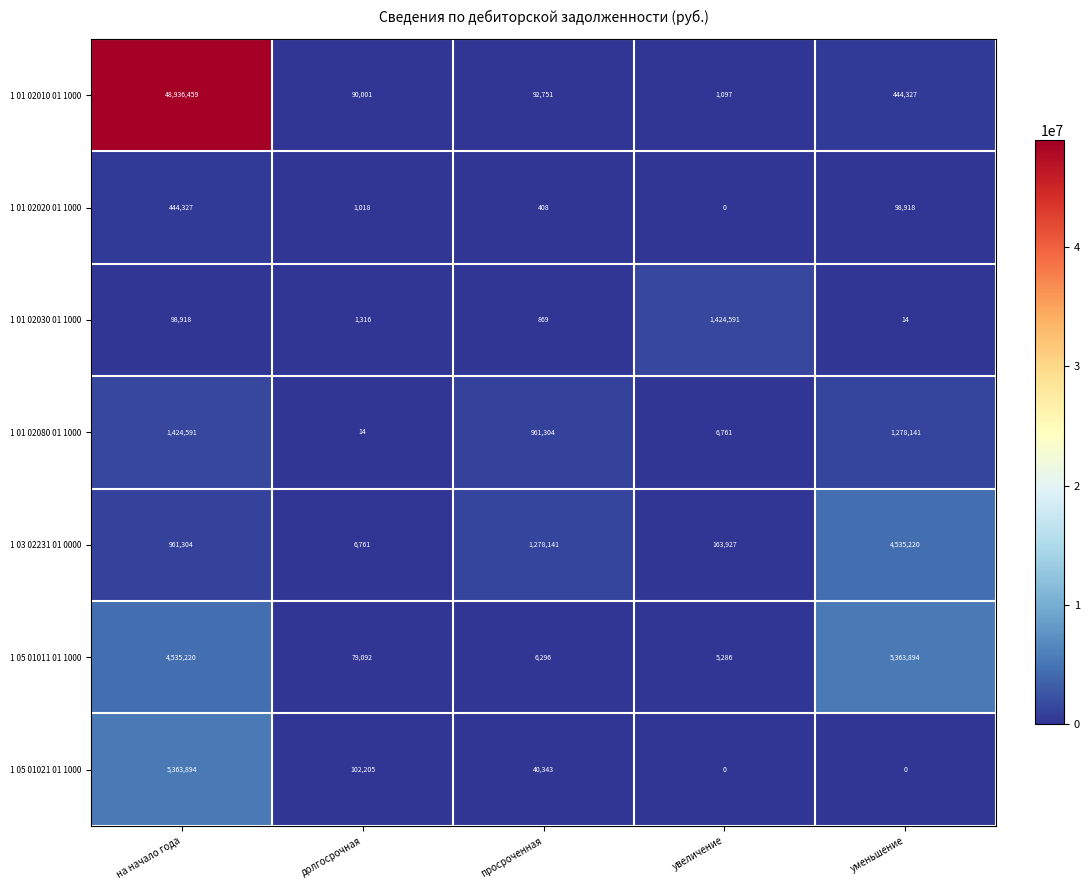

How many categories are shown in the chart?

5